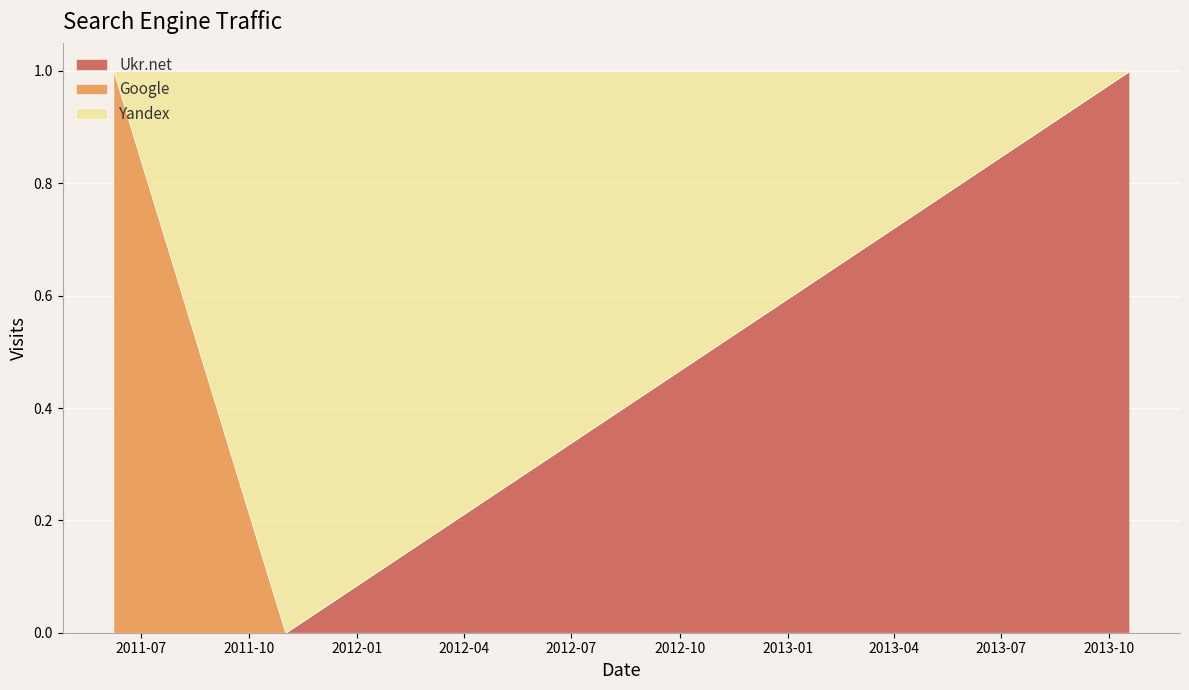

At which category is the sum across all series the highest?

2011-06-08